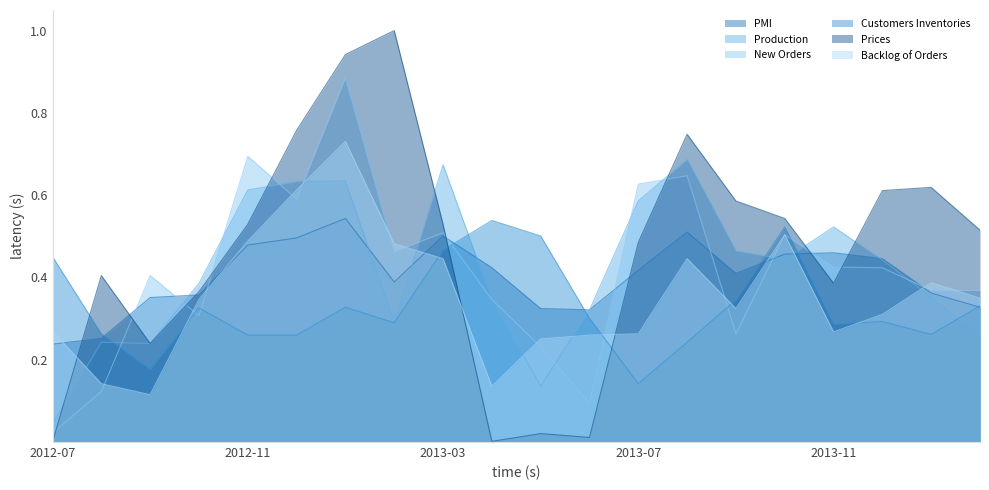

At 2013-07, list the series in order from smallest to largest.

Customers Inventories, Backlog of Orders, PMI, Prices, Production, New Orders